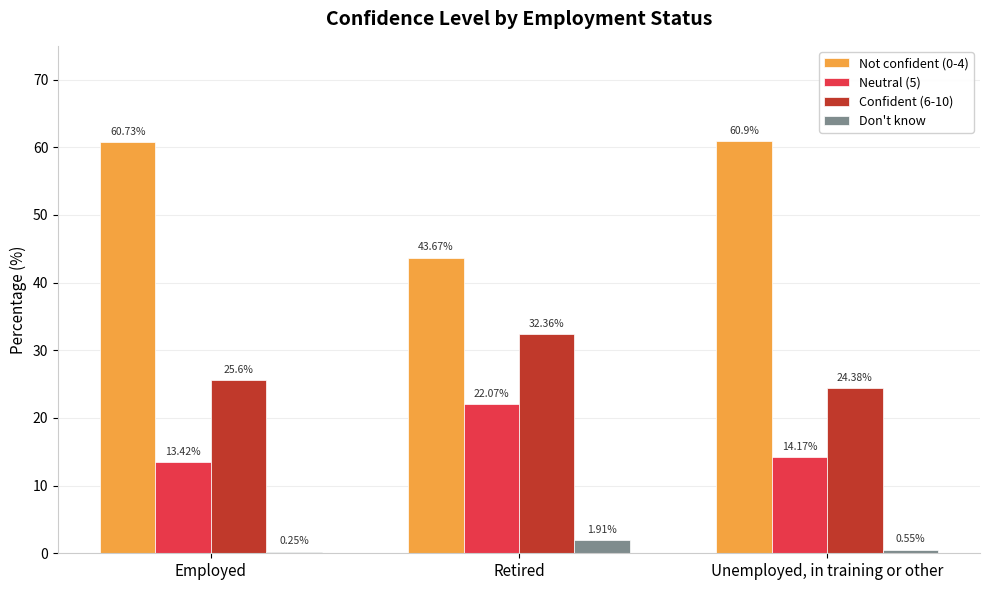

What is the value of the Not confident (0-4) bar at the 1st from the left?

60.7